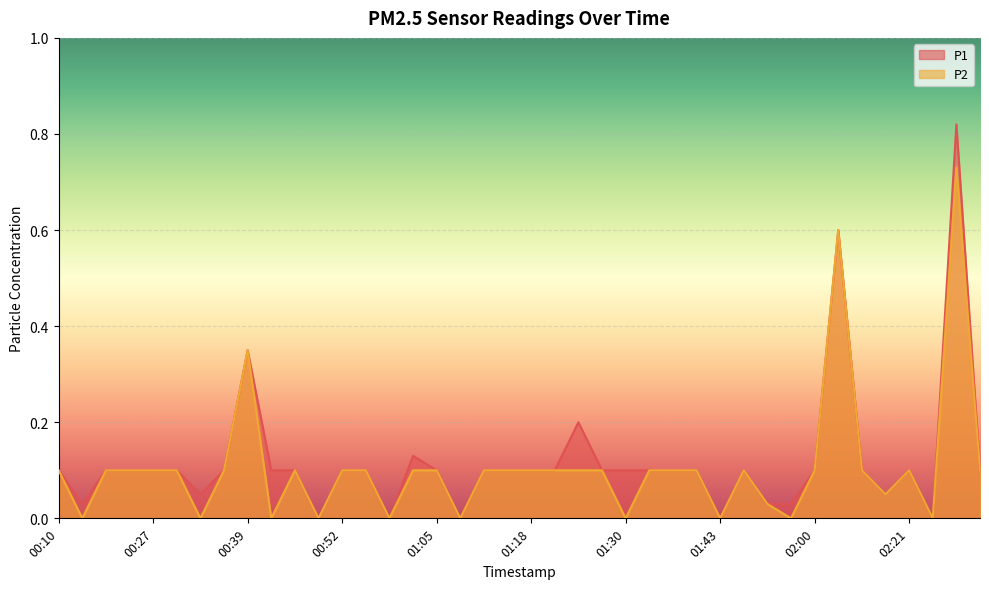

How many lines are shown in the chart?

2